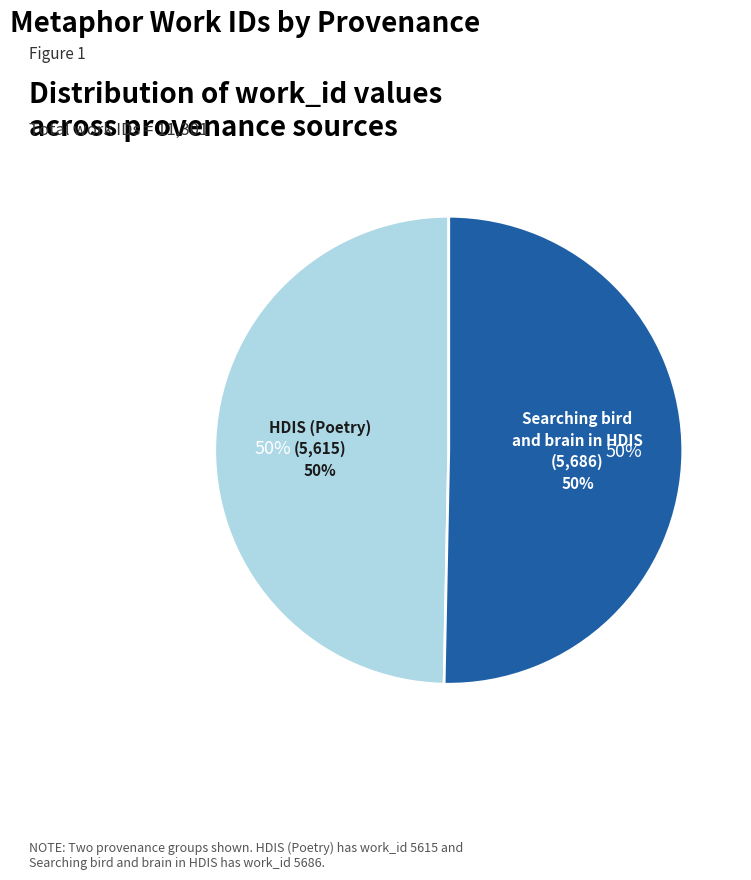

To the nearest percent, what portion does Searching bird and brain in HDIS represent?

50%